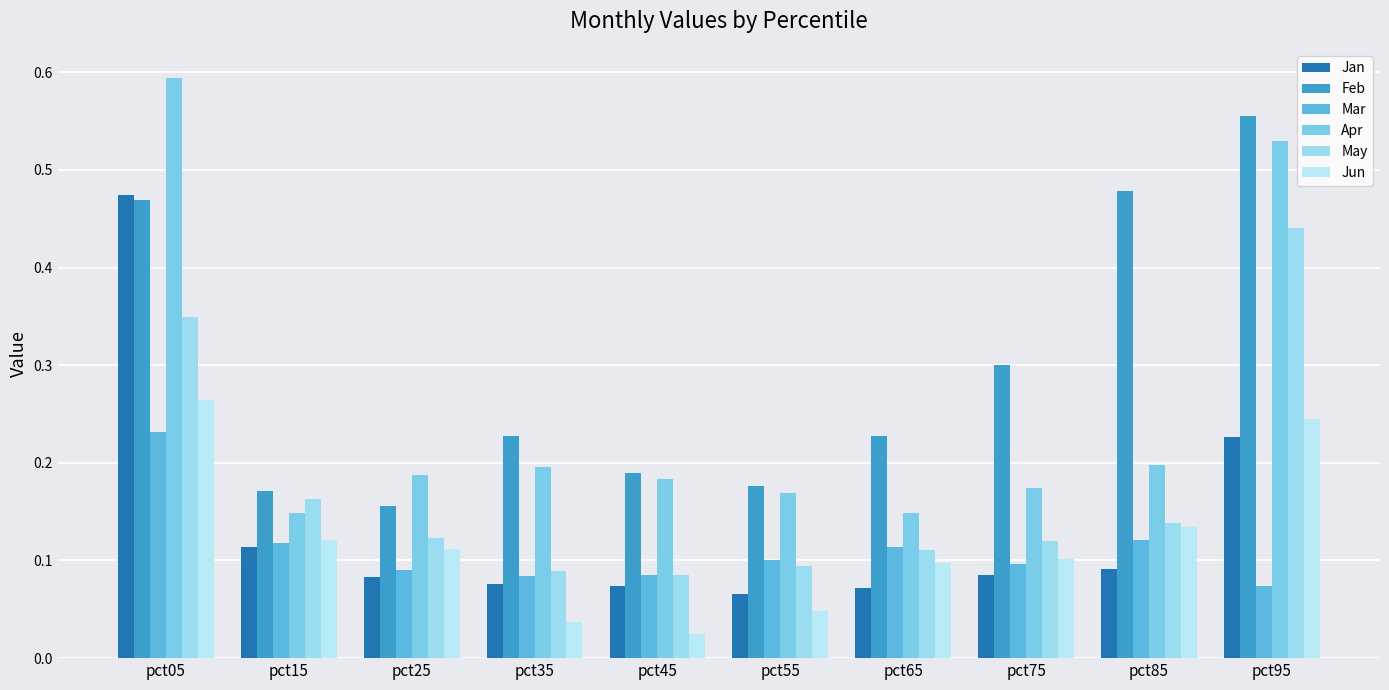

At which label is Feb closest to 0?

pct25